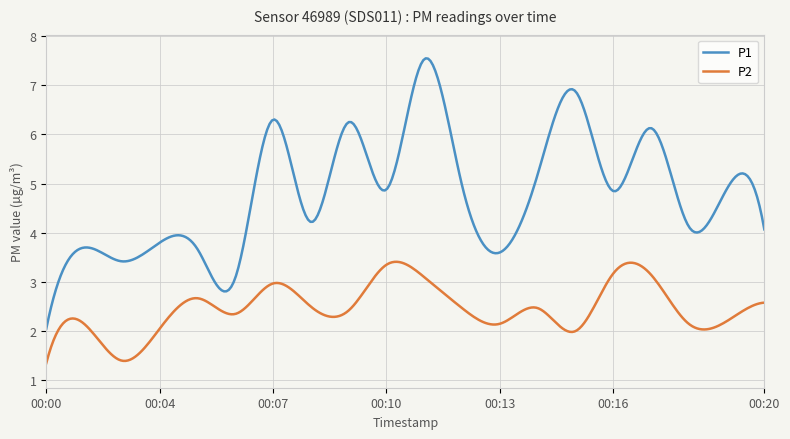

What is the minimum value for P2?

1.4